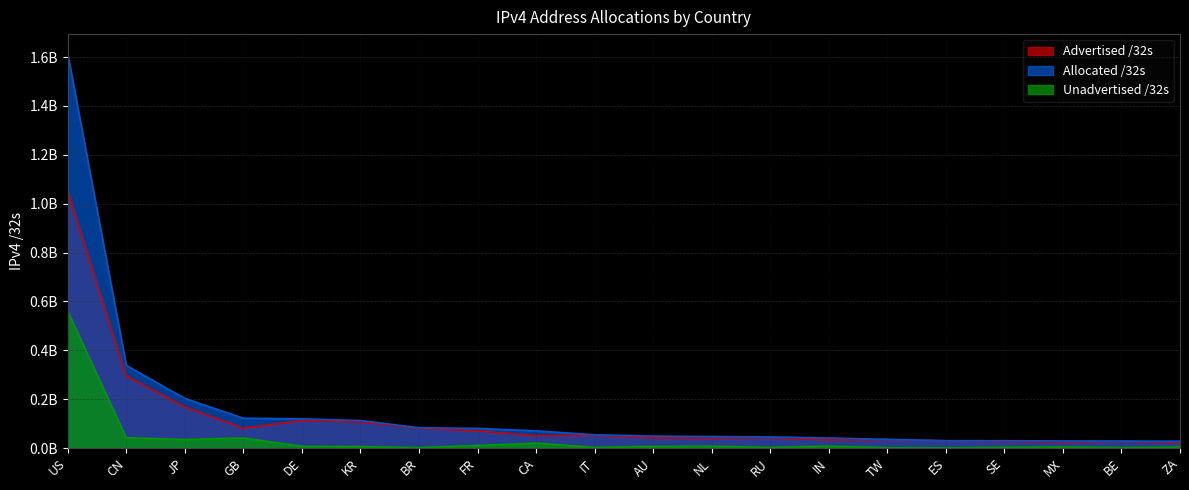

Rank the series by their average value, from lowest to highest.

Unadvertised /32s, Advertised /32s, Allocated /32s